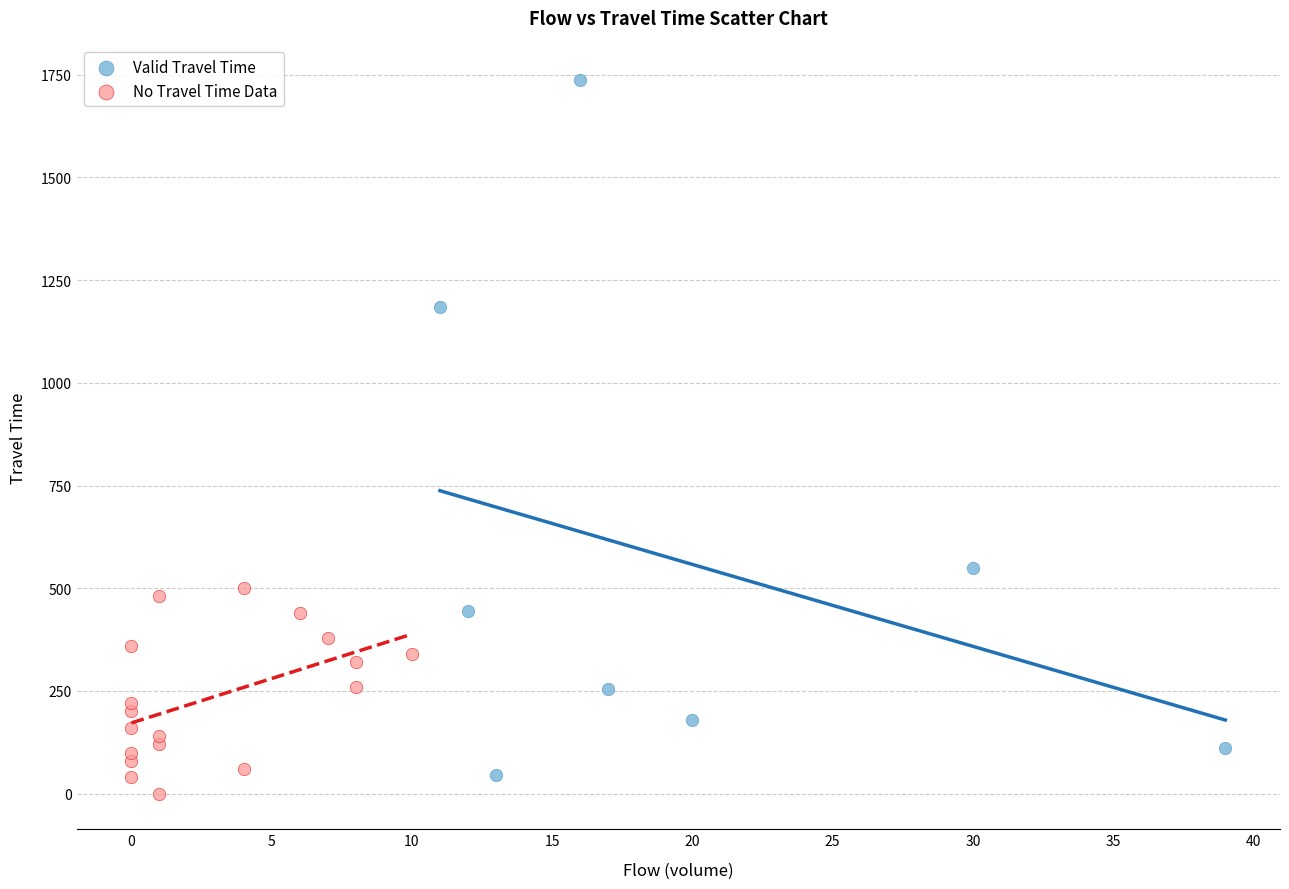

Which series reaches the maximum Y coordinate?

Valid Travel Time